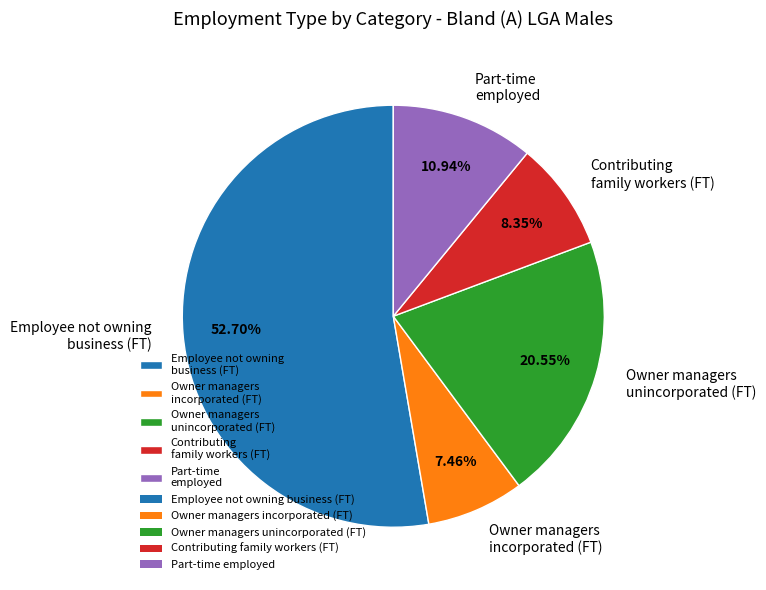

Rank the categories by value from highest to lowest.

Employee not owning business (FT), Owner managers unincorporated (FT), Part-time employed, Contributing family workers (FT), Owner managers incorporated (FT)